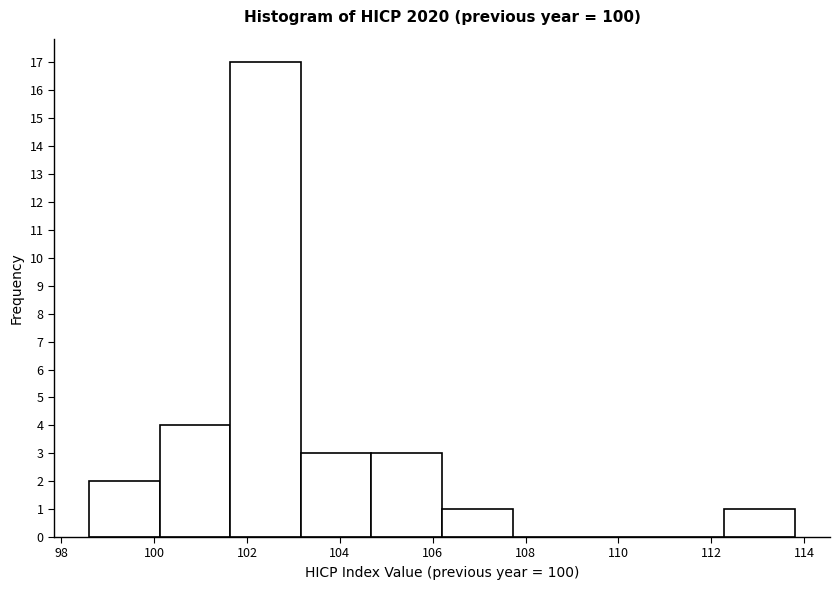

Reading left to right, list every bar in this chart as the range it spans on the x-axis followed by its height. Neither the bar edges nor the heights are printed on the chart, so give them approximately, as read against the axes.

98.60 to 100.12: 2
100.12 to 101.64: 4
101.64 to 103.16: 17
103.16 to 104.68: 3
104.68 to 106.20: 3
106.20 to 107.72: 1
107.72 to 109.24: 0
109.24 to 110.76: 0
110.76 to 112.28: 0
112.28 to 113.80: 1